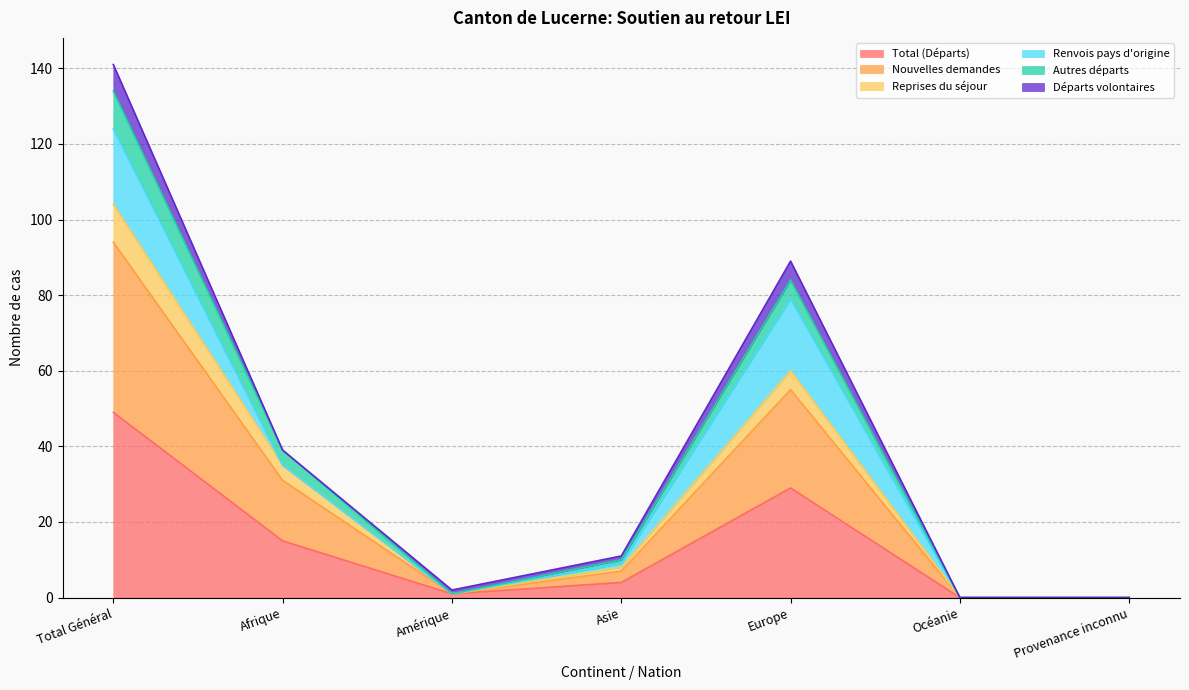

Rank the categories by Autres départs value from lowest to highest.

Océanie, Provenance inconnu, Amérique, Asie, Afrique, Europe, Total Général